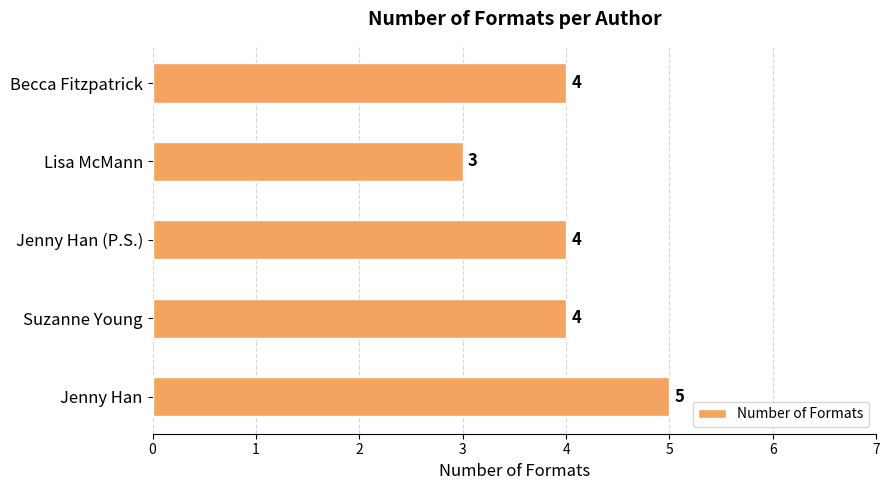

How many data points are less than 4?

1